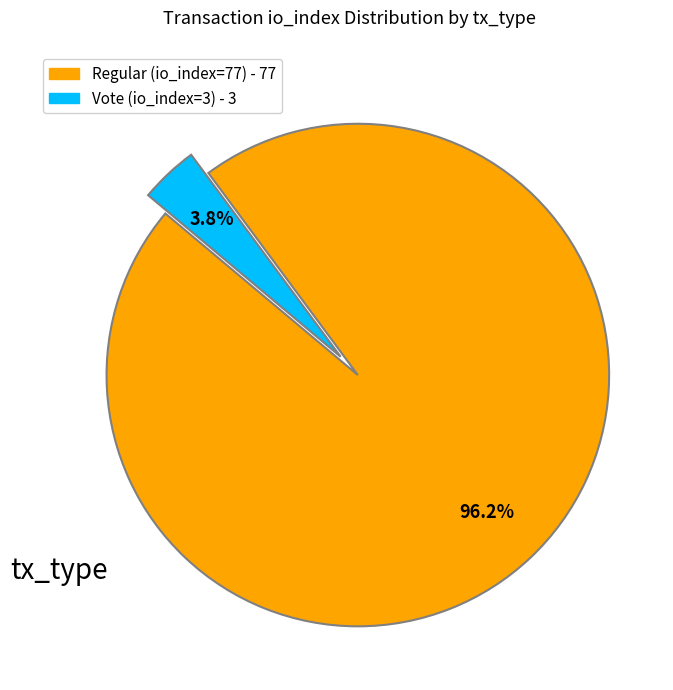

The Vote (io_index=3) slice represents 4% of the pie. True or false?

True